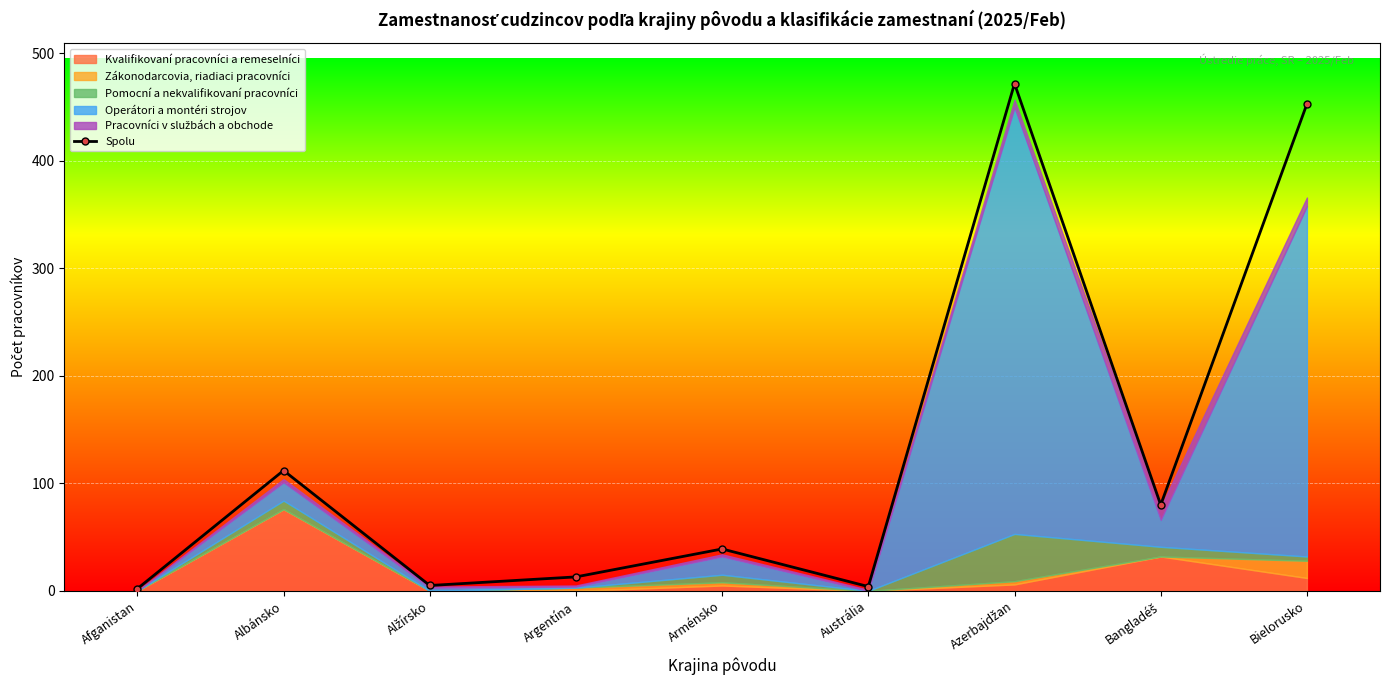

Read the value at Afganistan.

2